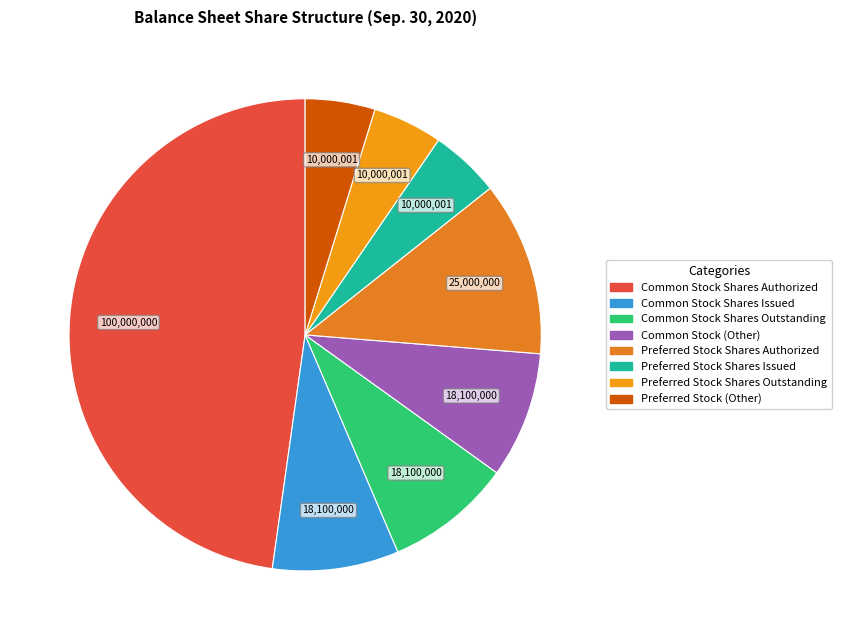

Rank the categories by value from lowest to highest.

Preferred Stock Shares Issued, Preferred Stock Shares Outstanding, Preferred Stock (Other), Common Stock Shares Issued, Common Stock Shares Outstanding, Common Stock (Other), Preferred Stock Shares Authorized, Common Stock Shares Authorized